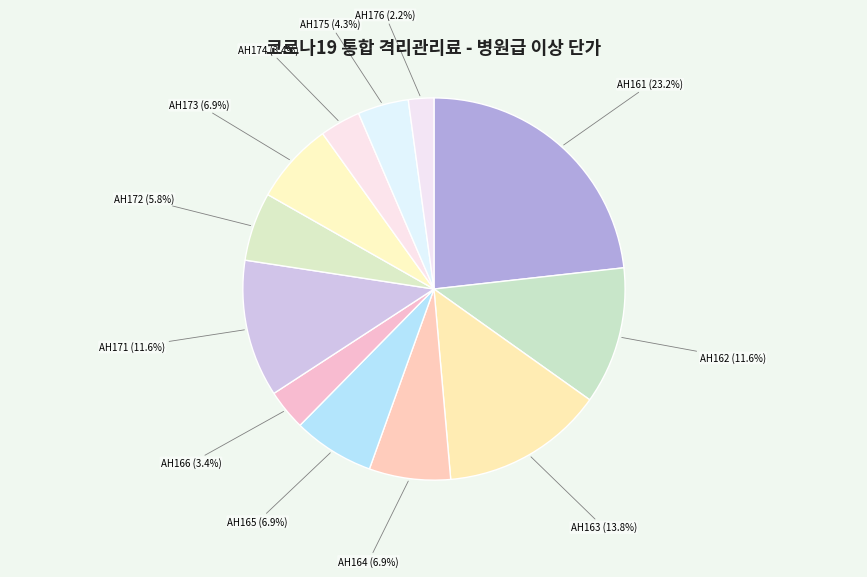

The AH162 slice represents 19% of the pie. True or false?

False